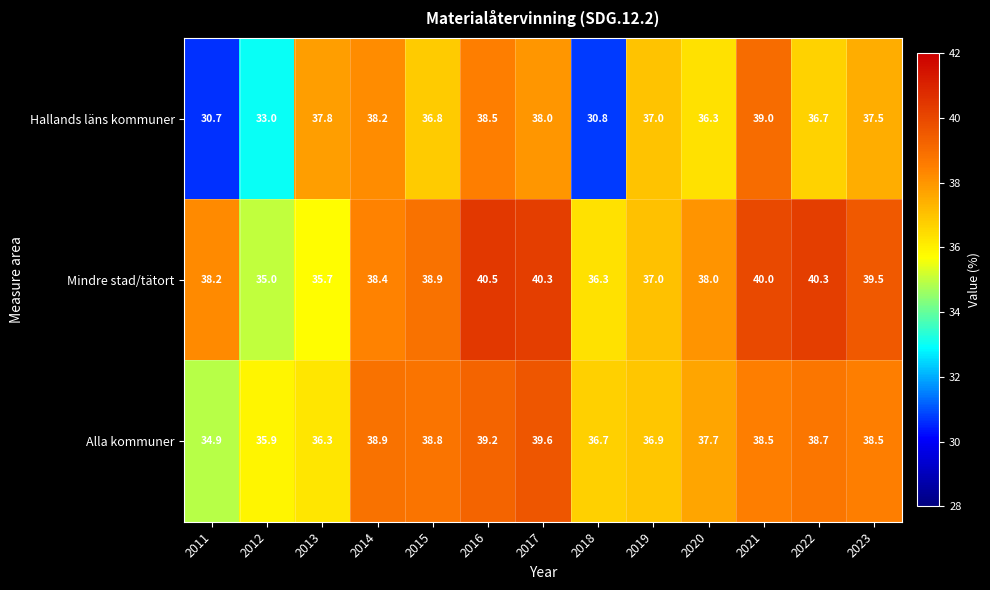

Which series has the largest total across all categories?

Mindre stad/tätort